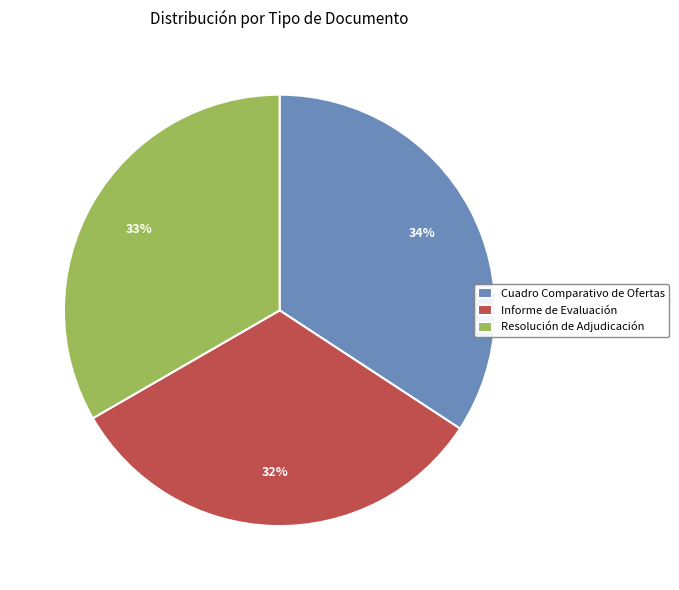

How many slices are in this pie chart?

3